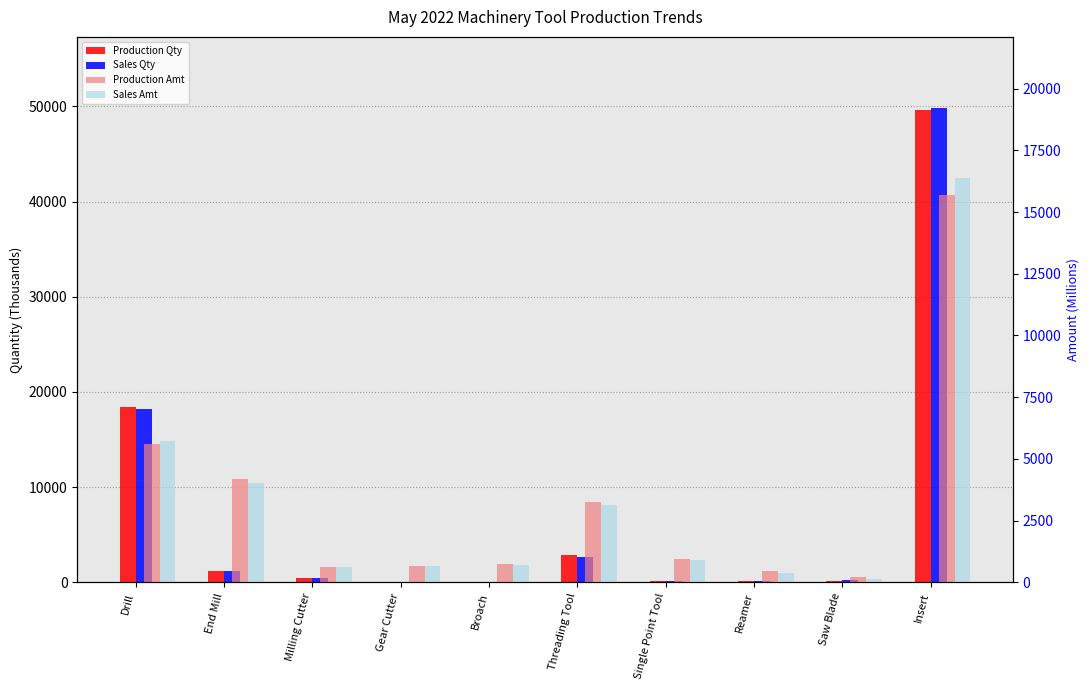

Is it true that Production Qty equals 1230.6 at End Mill?

True